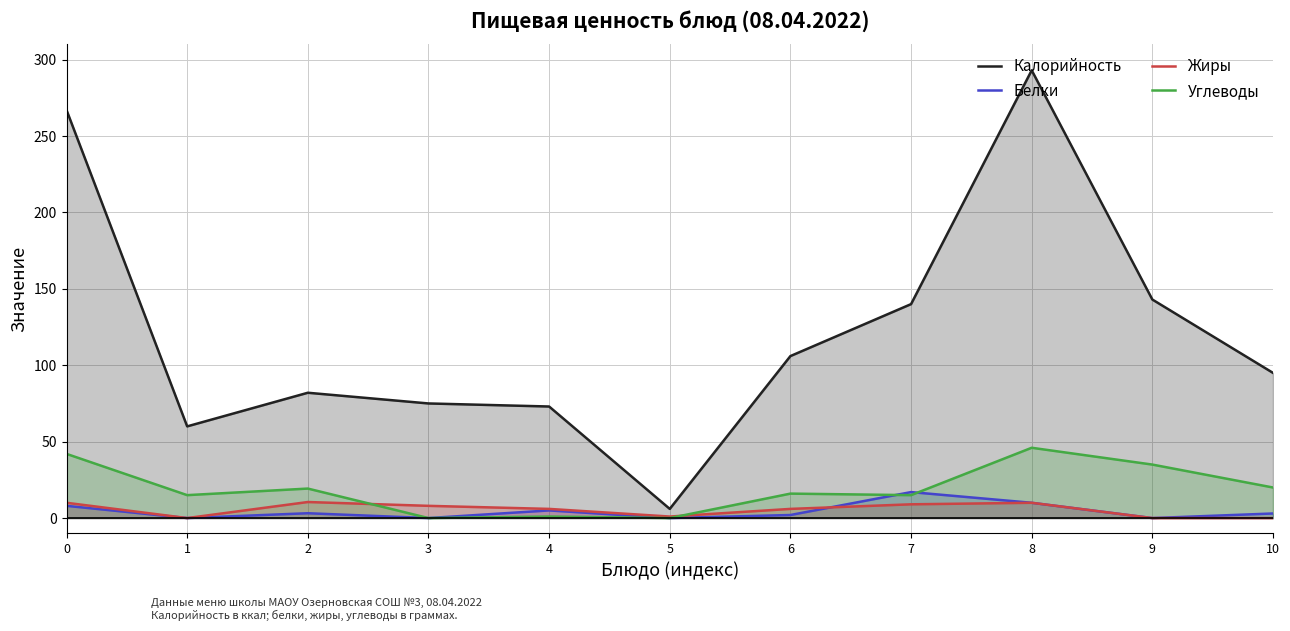

How many values in Углеводы are above zero?

9